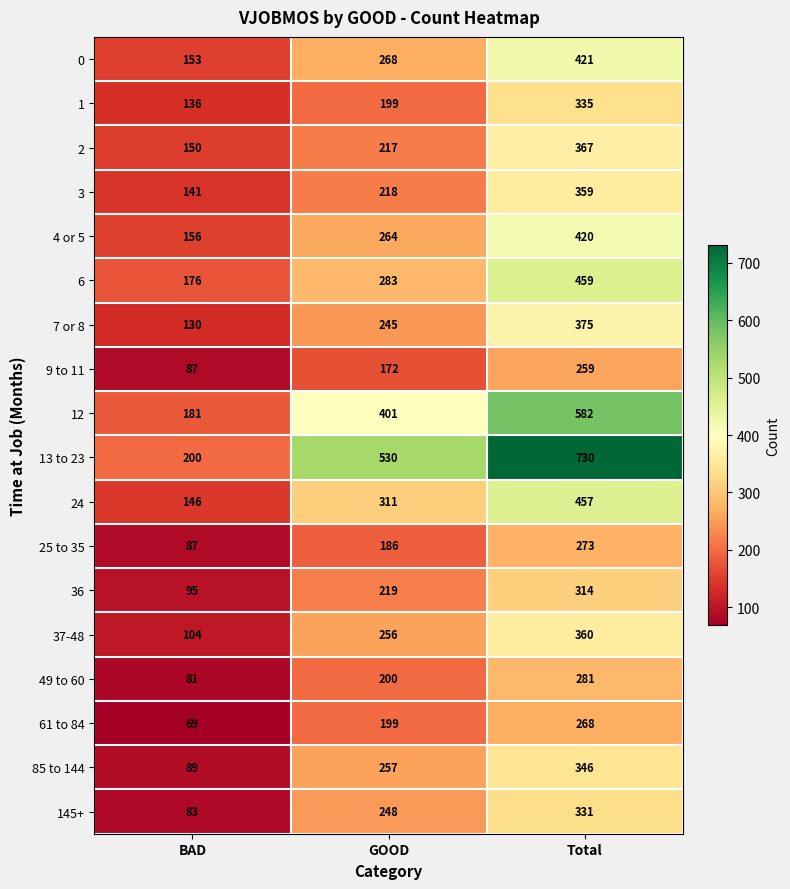

Read the 2 value at Total.

367